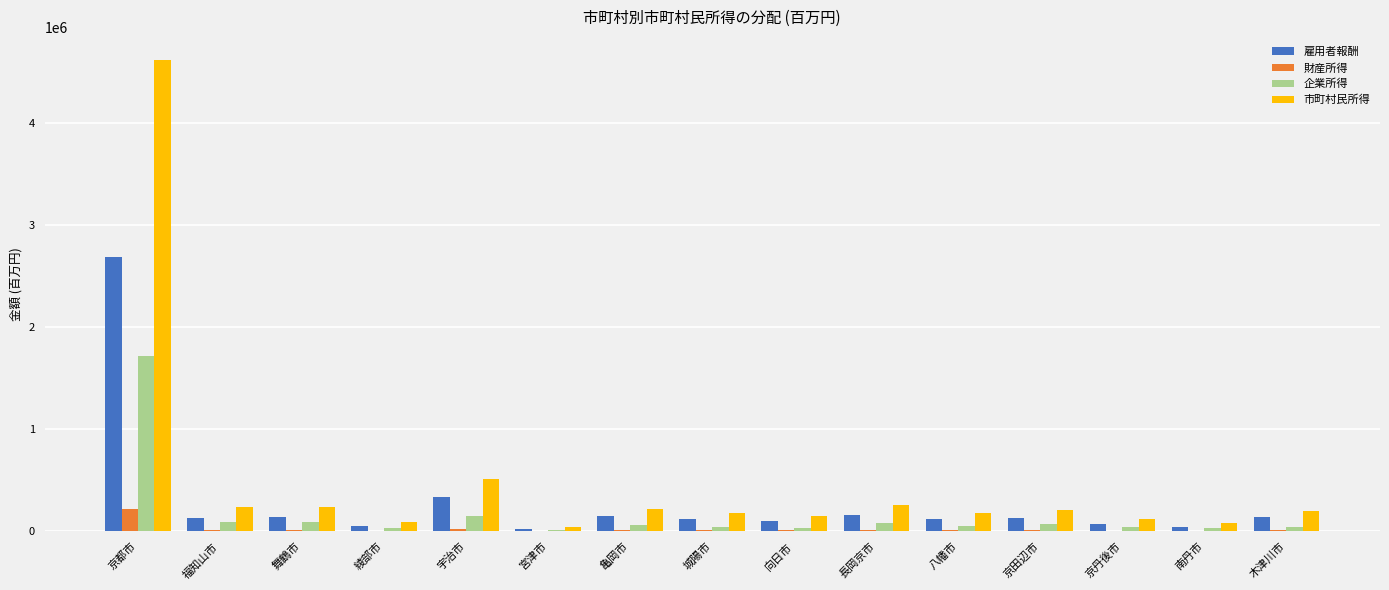

What is the approximate value of 雇用者報酬 at 京都市?

2680076